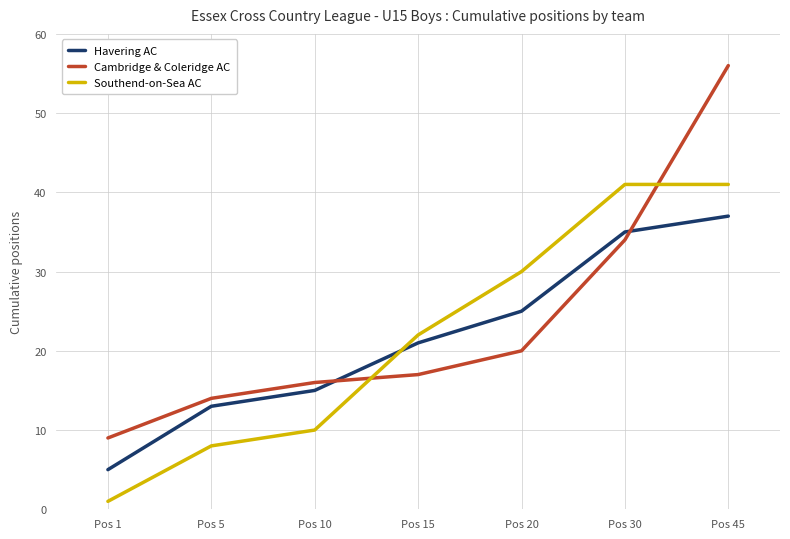

Reading right to left, transcribe all the data shown in this chart.

Havering AC: 37	35	25	21	15	13	5
Cambridge & Coleridge AC: 56	34	20	17	16	14	9
Southend-on-Sea AC: 41	41	30	22	10	8	1